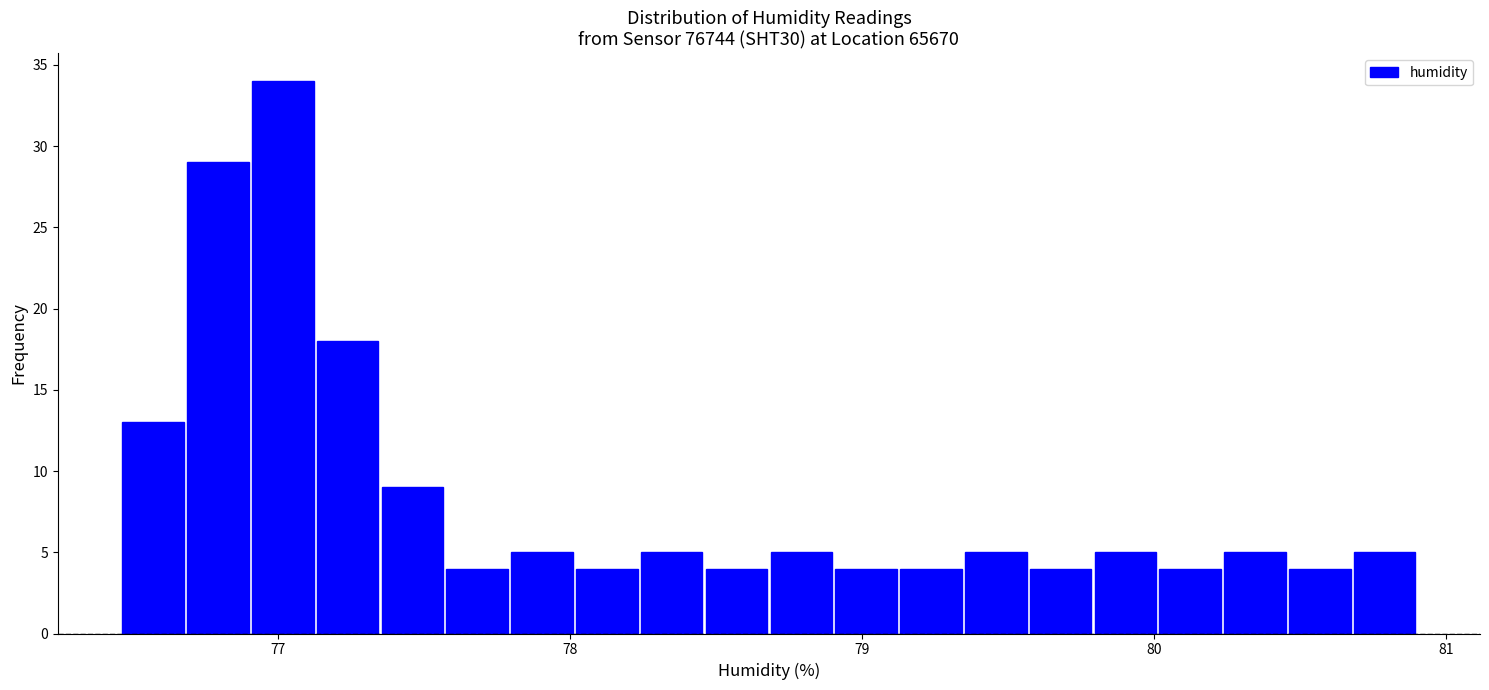

Read against the x-axis, roughly where is the centre of the tallest bar?

77.0